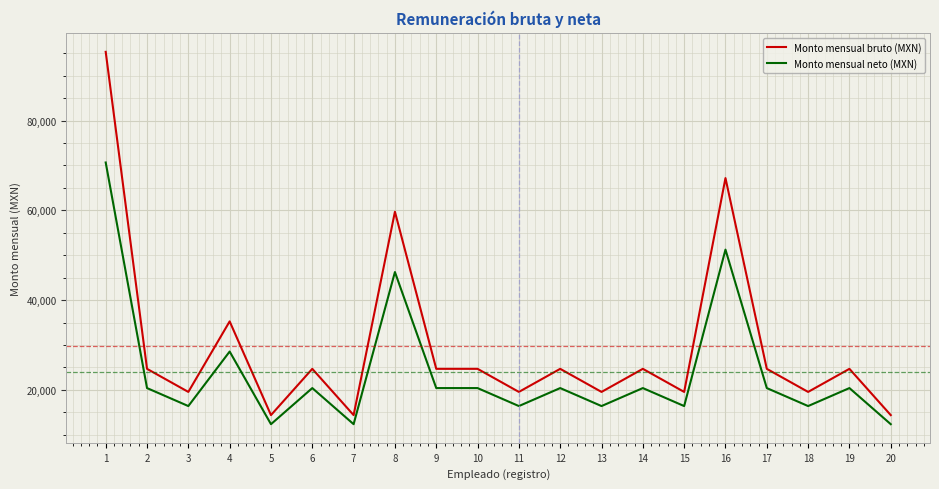

The Monto mensual bruto (MXN) series shows 24672 at 12. True or false?

True